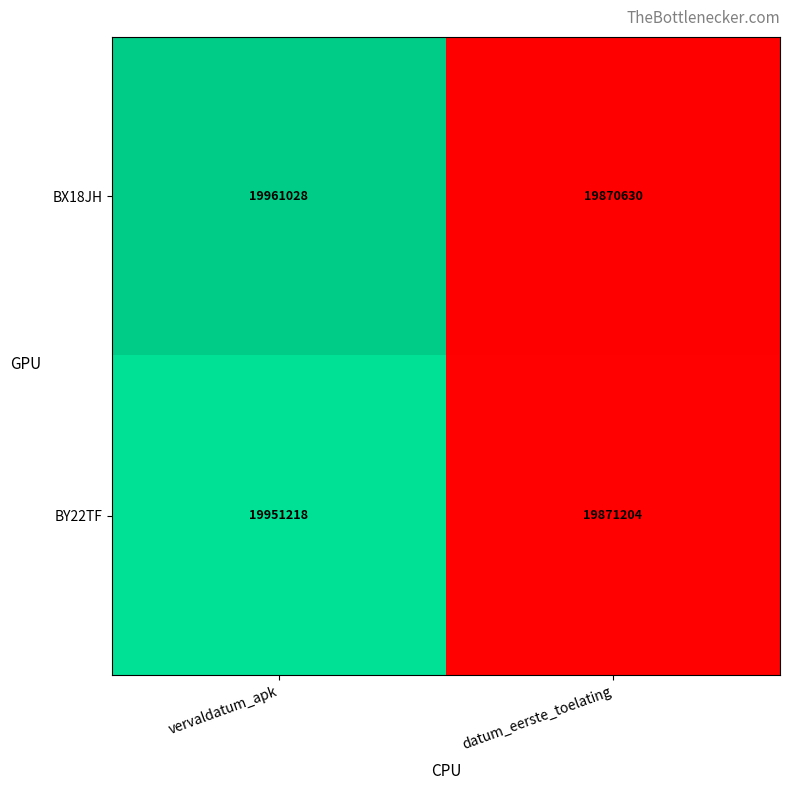

At which label does BX18JH reach its peak?

vervaldatum_apk